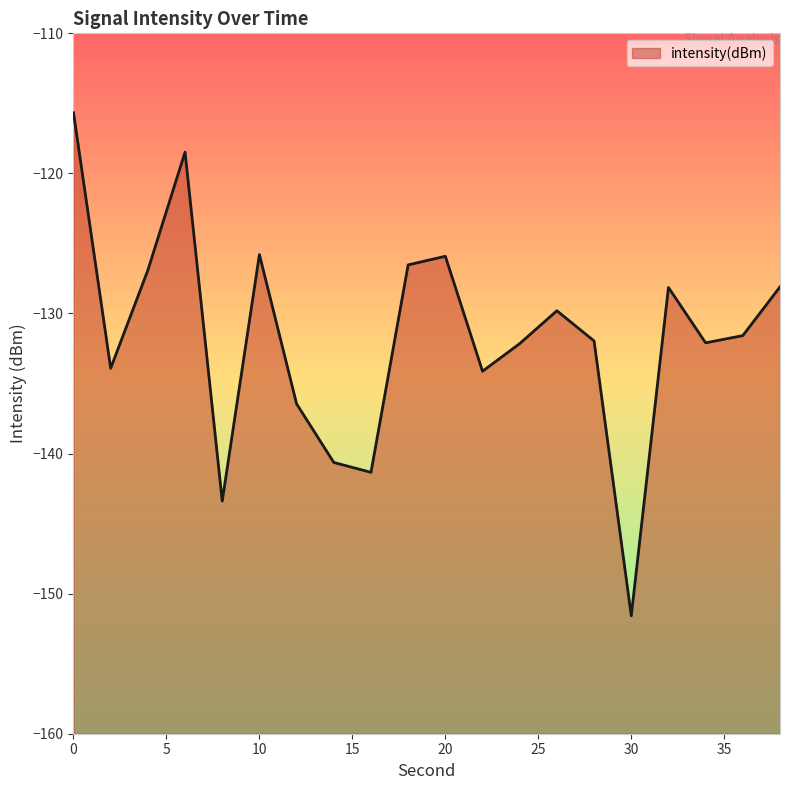

Reading left to right, extract all data points from this chart.

-115.7	-133.9	-126.9	-118.5	-143.4	-125.8	-136.5	-140.6	-141.3	-126.5	-125.9	-134.1	-132.1	-129.8	-132.0	-151.6	-128.1	-132.1	-131.6	-128.1